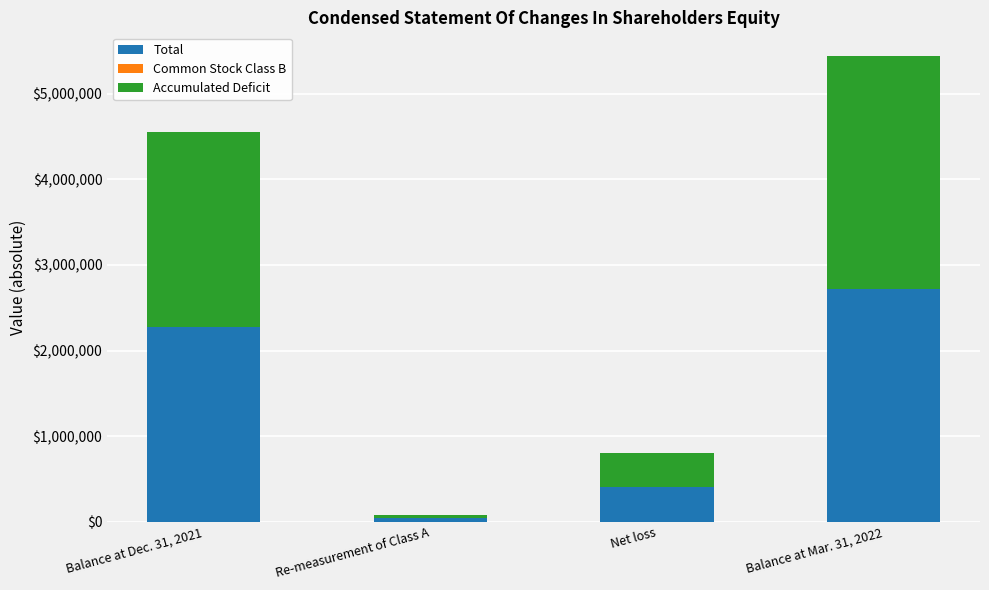

At which label is Total closest to 1382222?

Balance at Dec. 31, 2021